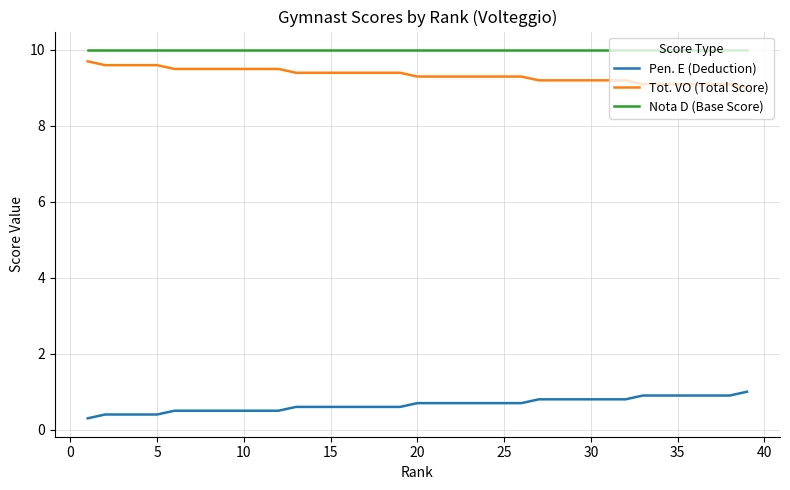

True or false: Tot. VO (Total Score) and Nota D (Base Score) cross at least once.

False